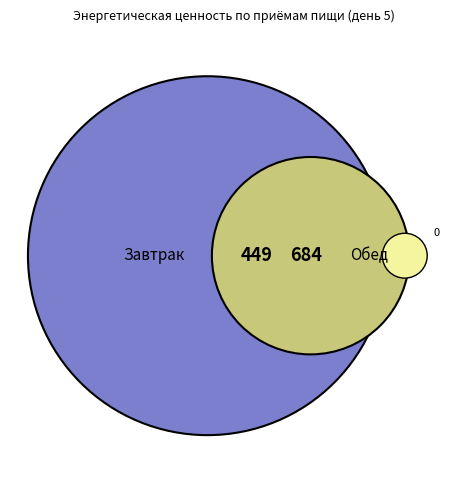

Which category accounts for the majority?

Обед